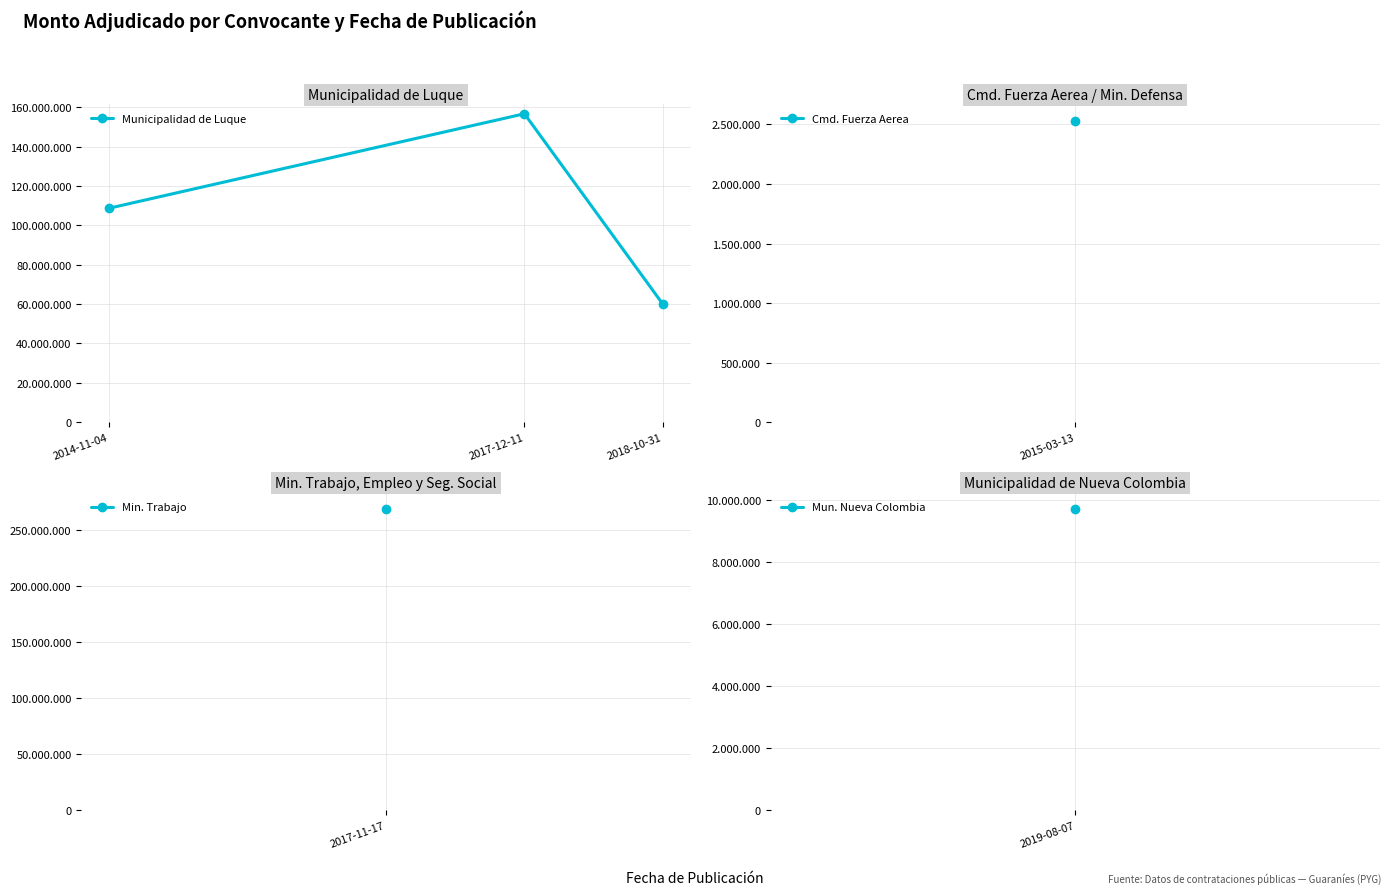

List the labels in order of value, smallest first.

2018-10-31, 2014-11-04, 2017-12-11